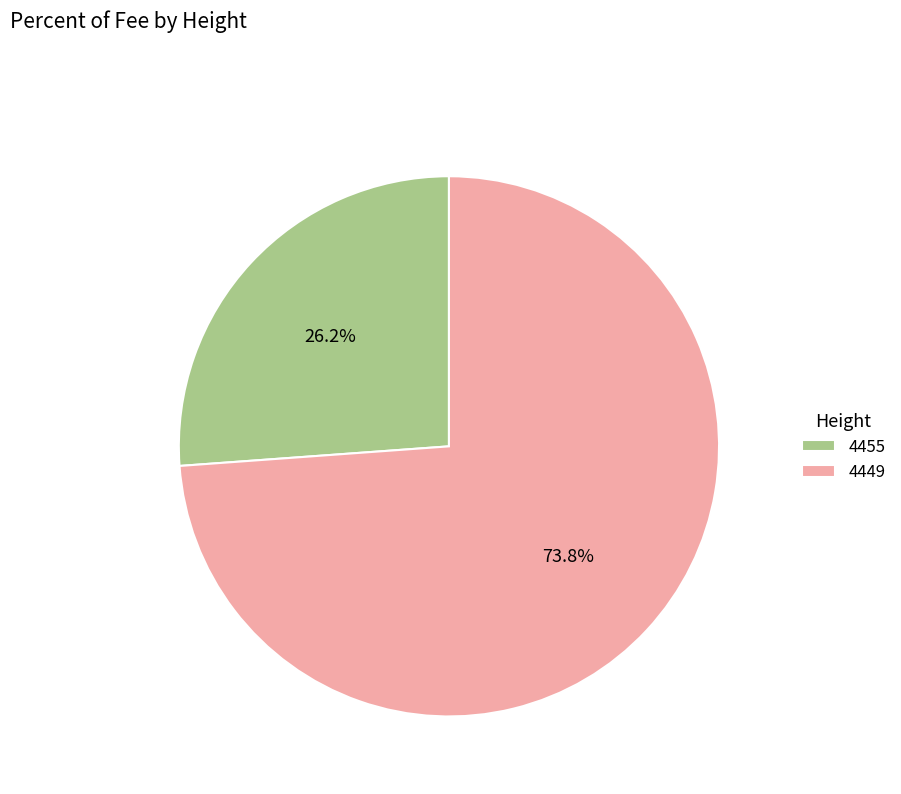

How many segments does this pie chart have?

2